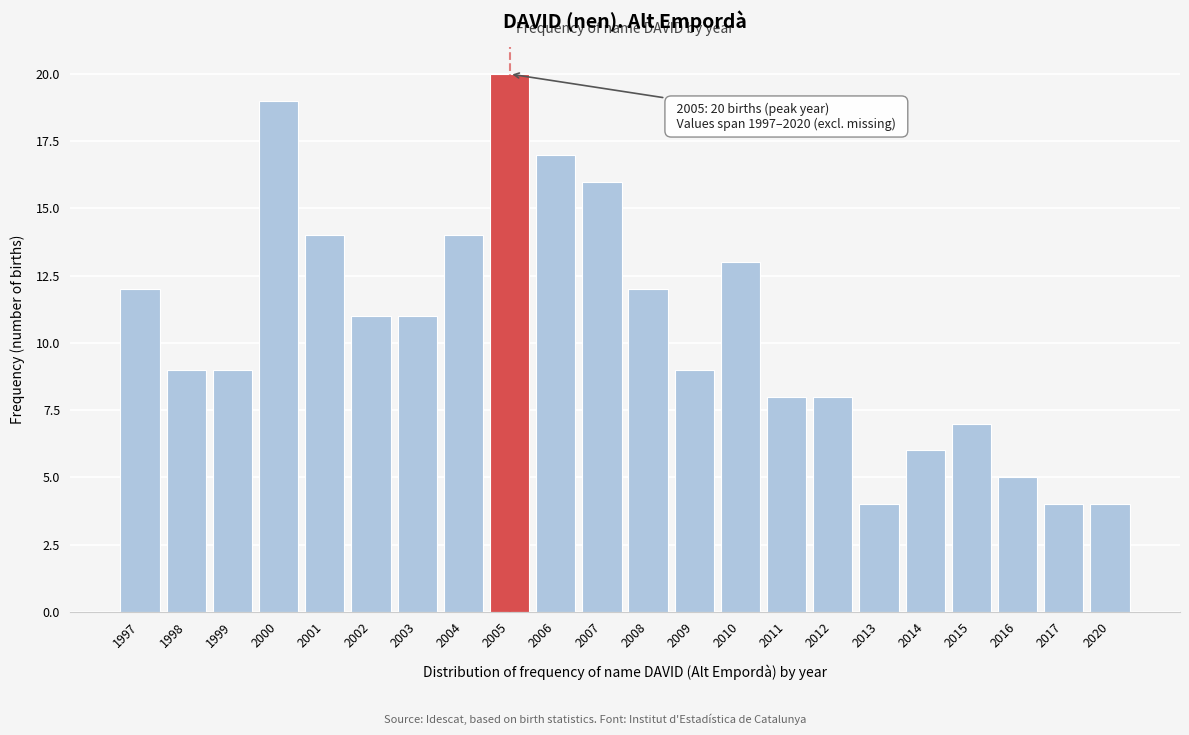

Reading left to right, what are all the values shown in this chart?

1997=12	1998=9	1999=9	2000=19	2001=14	2002=11	2003=11	2004=14	2005=20	2006=17	2007=16	2008=12	2009=9	2010=13	2011=8	2012=8	2013=4	2014=6	2015=7	2016=5	2017=4	2020=4